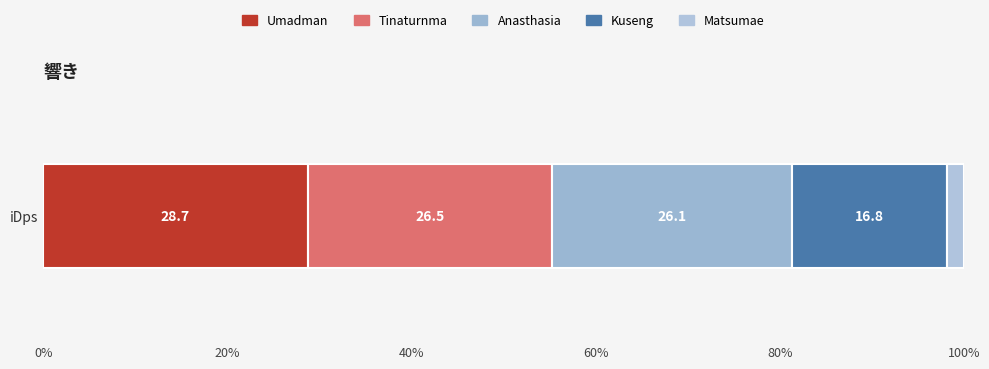

How many data points does each series have?

1